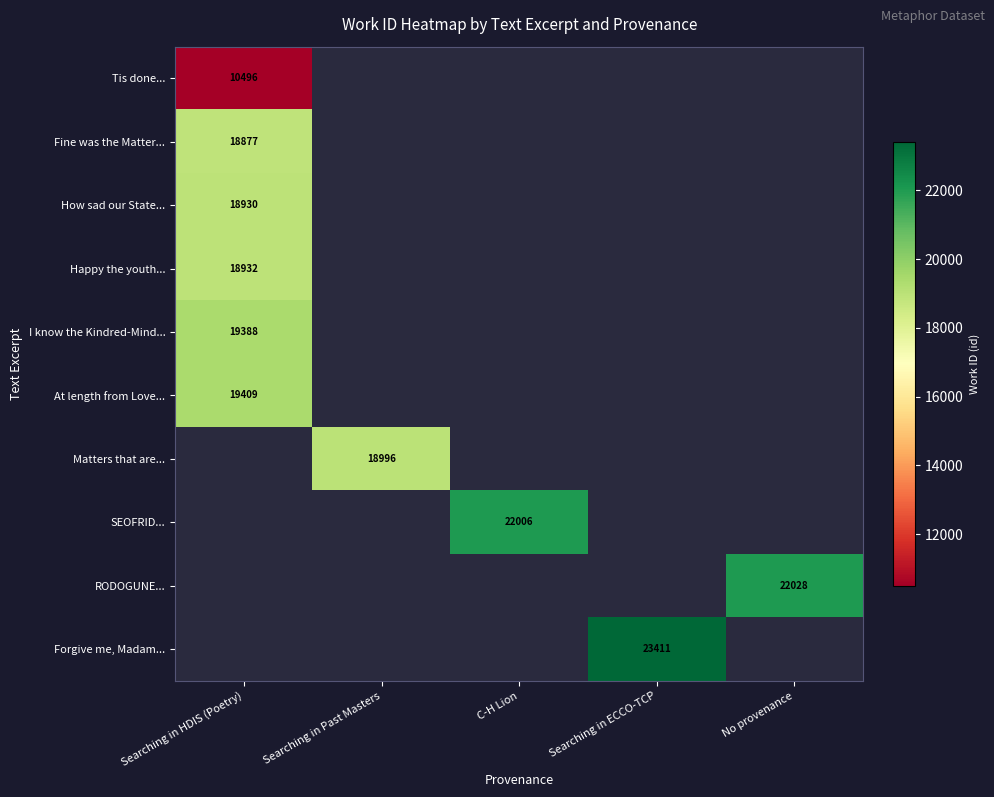

What is the minimum value shown in the chart?

10496.0